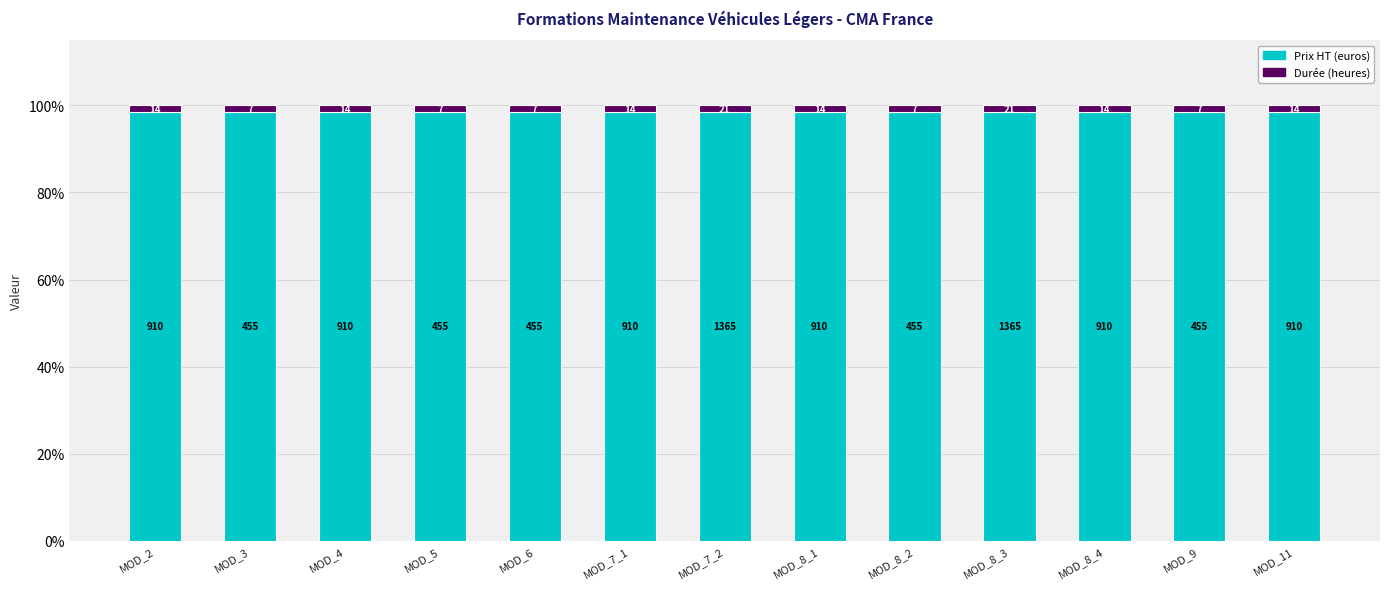

Are the bars horizontal?

No